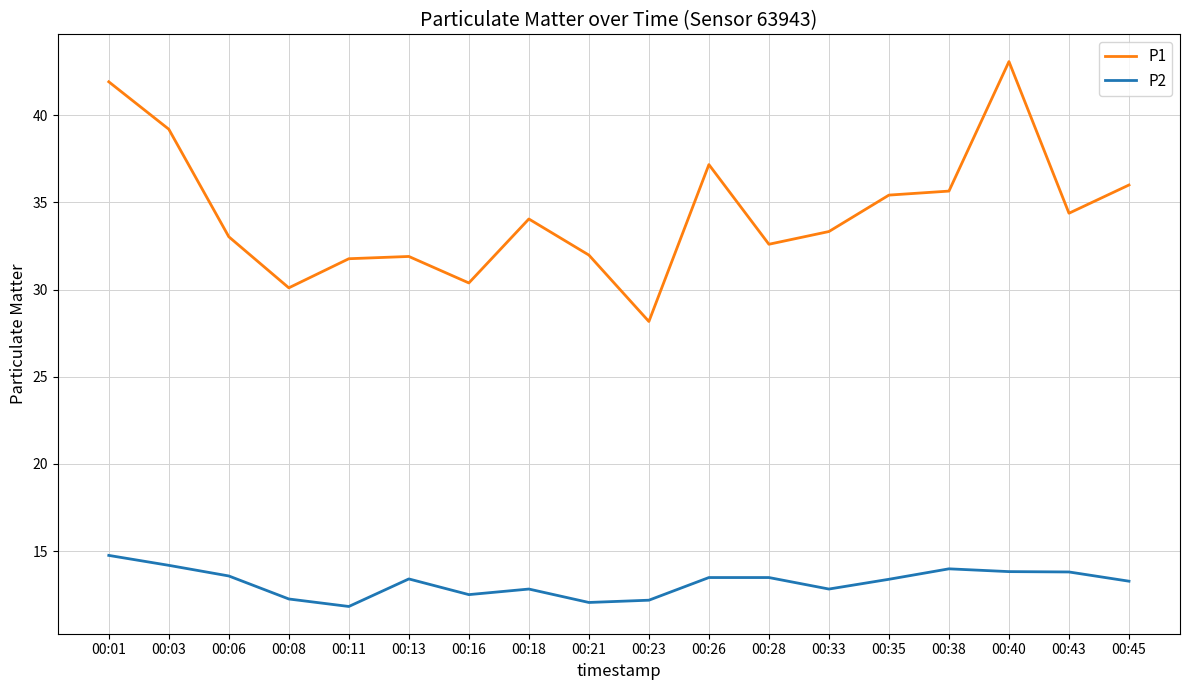

Read the P1 value at 00:13.

31.9